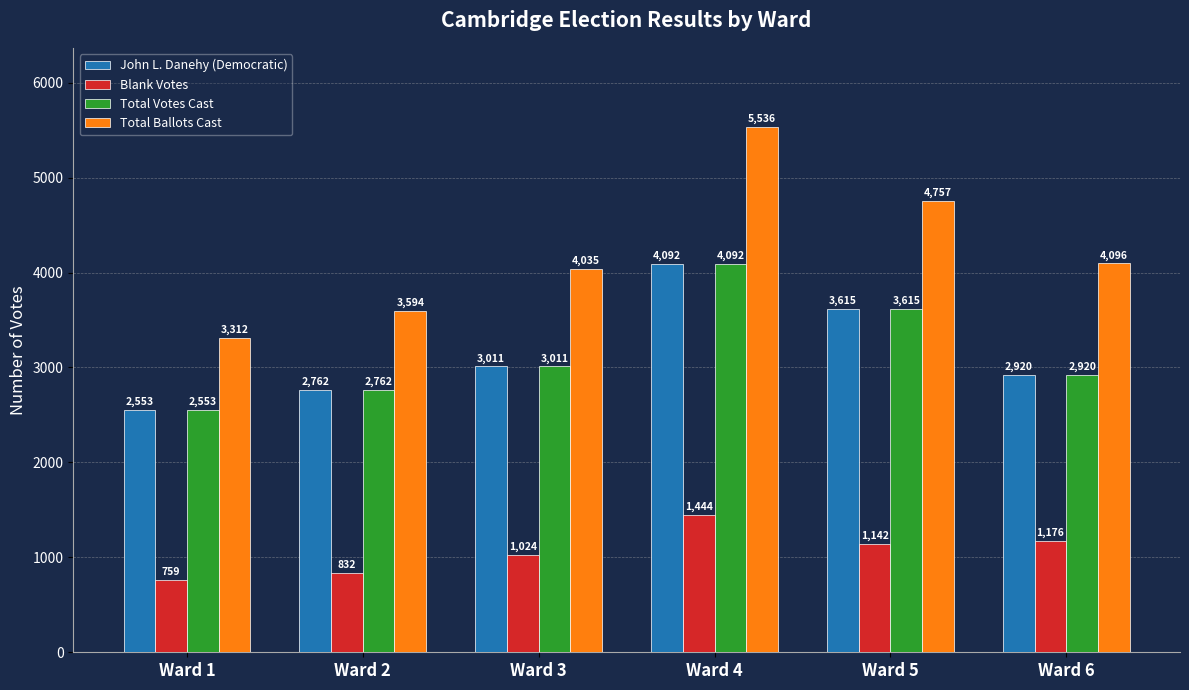

Which series has the largest total across all categories?

Total Ballots Cast